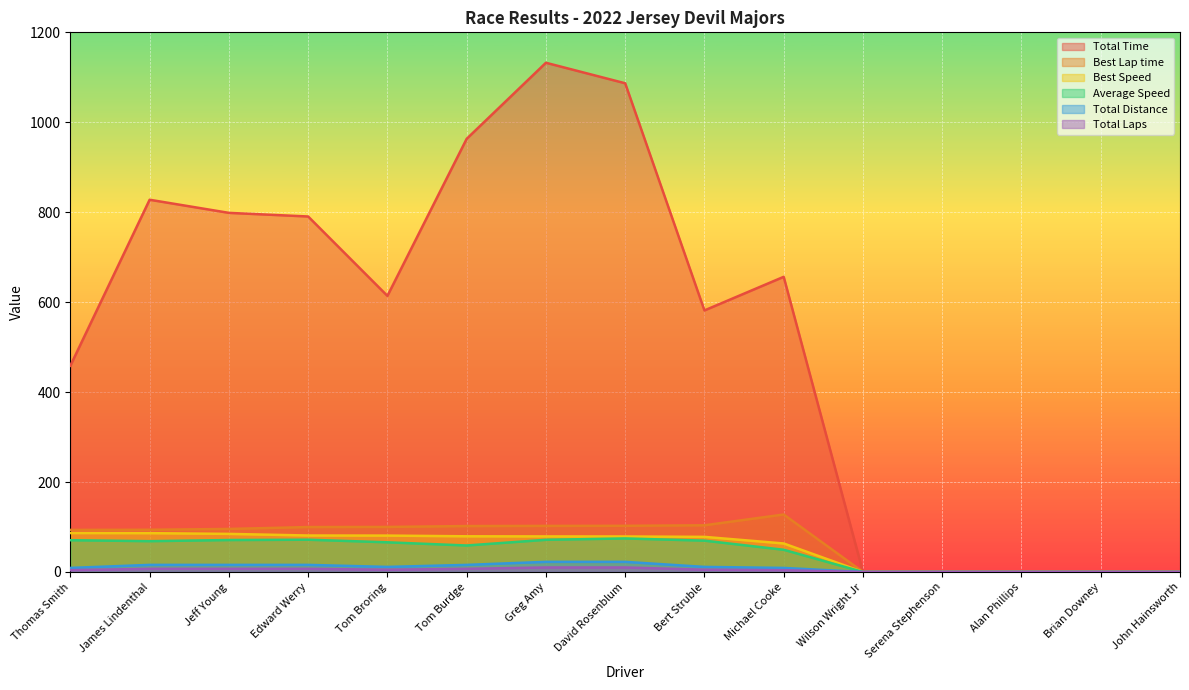

Rank the series at Bert Struble from lowest to highest value.

Total Laps, Total Distance, Average Speed, Best Speed, Best Lap time, Total Time